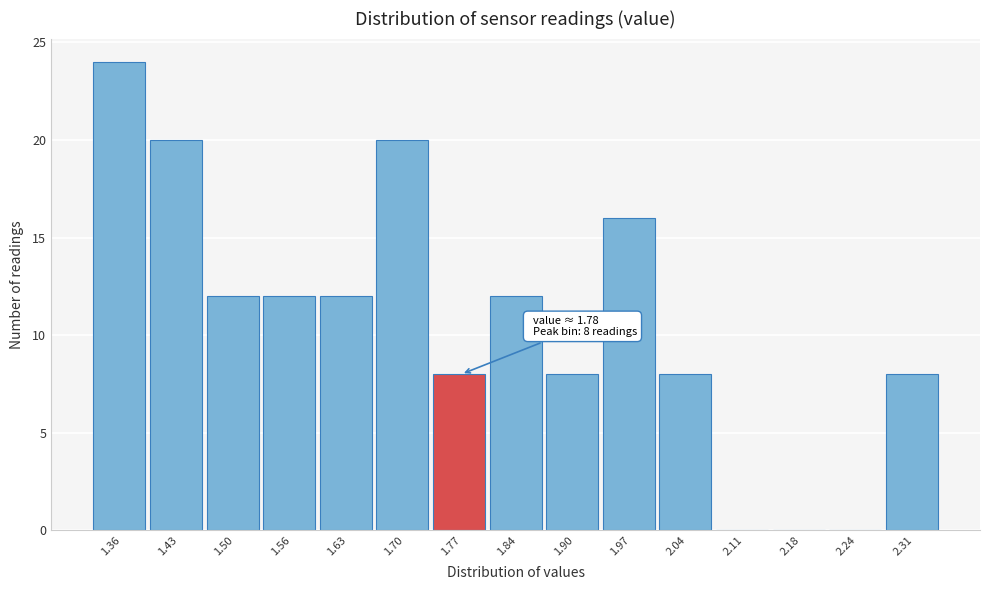

Reading left to right, list all the values displayed in this chart.

1.36=24	1.43=20	1.50=12	1.56=12	1.63=12	1.70=20	1.77=8	1.84=12	1.90=8	1.97=16	2.04=8	2.11=0	2.18=0	2.24=0	2.31=8